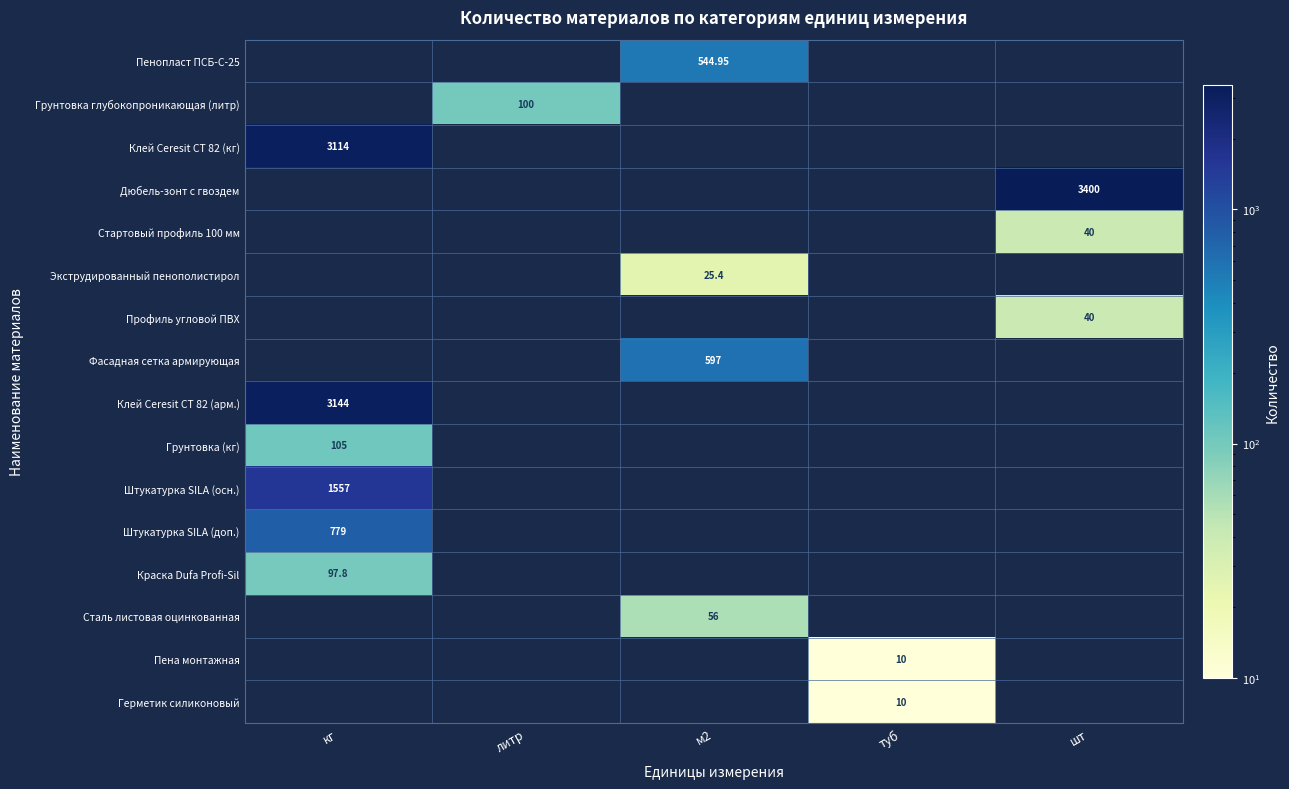

How many series are shown in this chart?

16